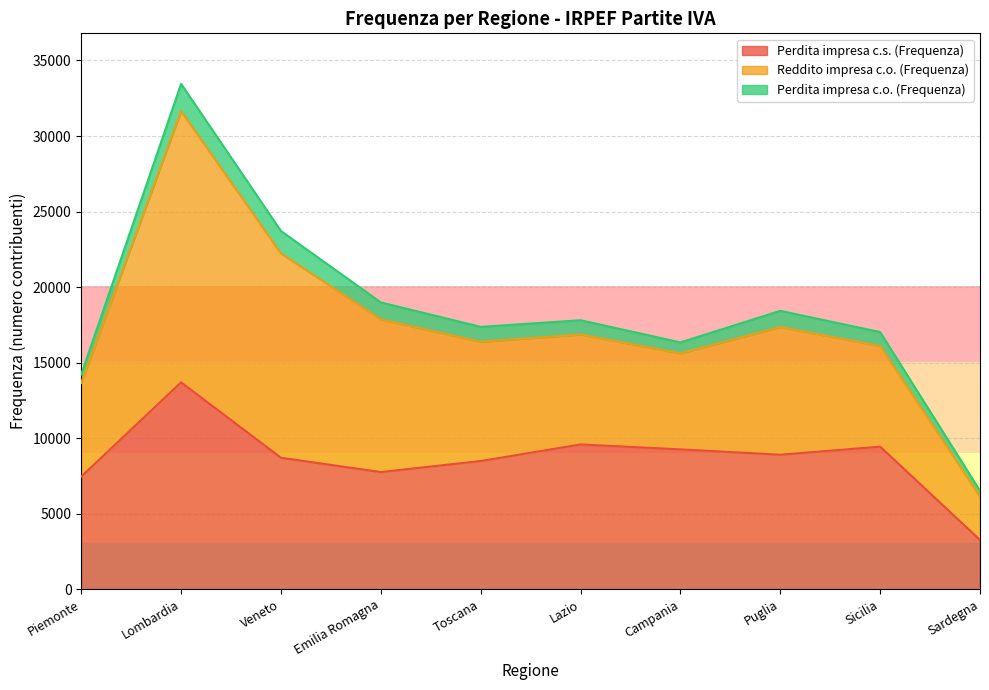

What value does the Perdita impresa c.s. (Frequenza) series have at Toscana?

8483